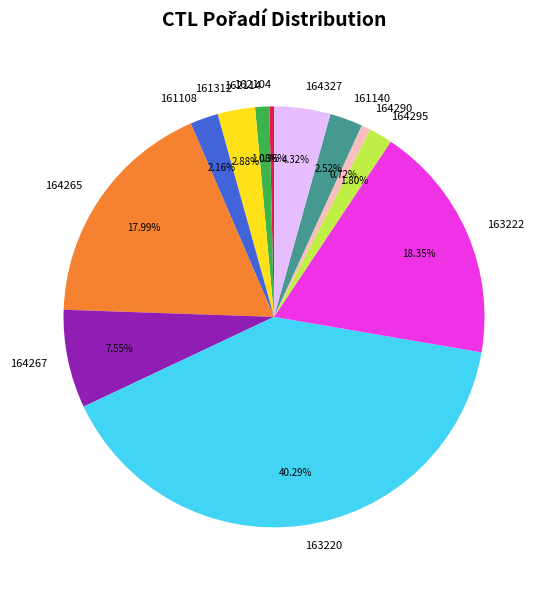

Is there any slice that represents more than half of the pie?

No